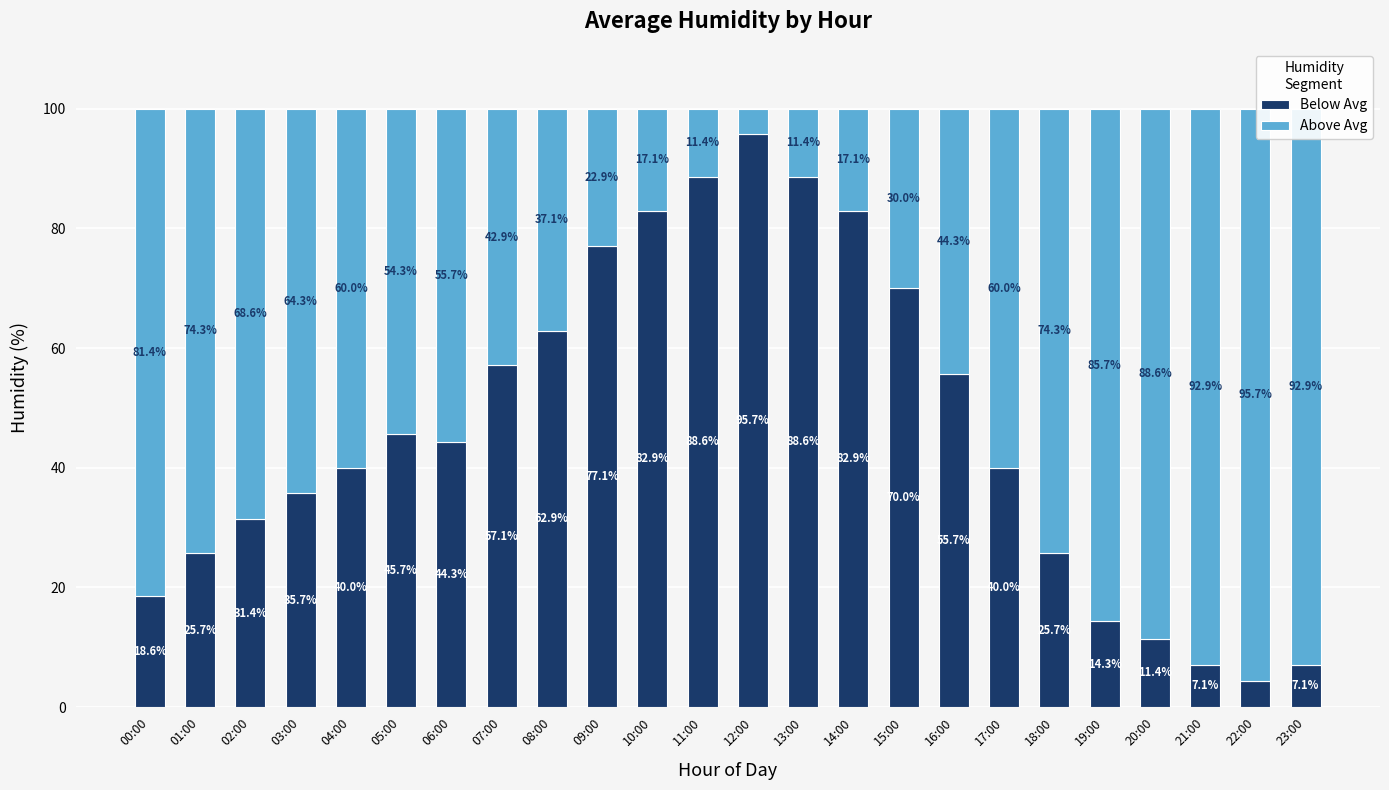

At which label does Below Avg reach its minimum?

22:00